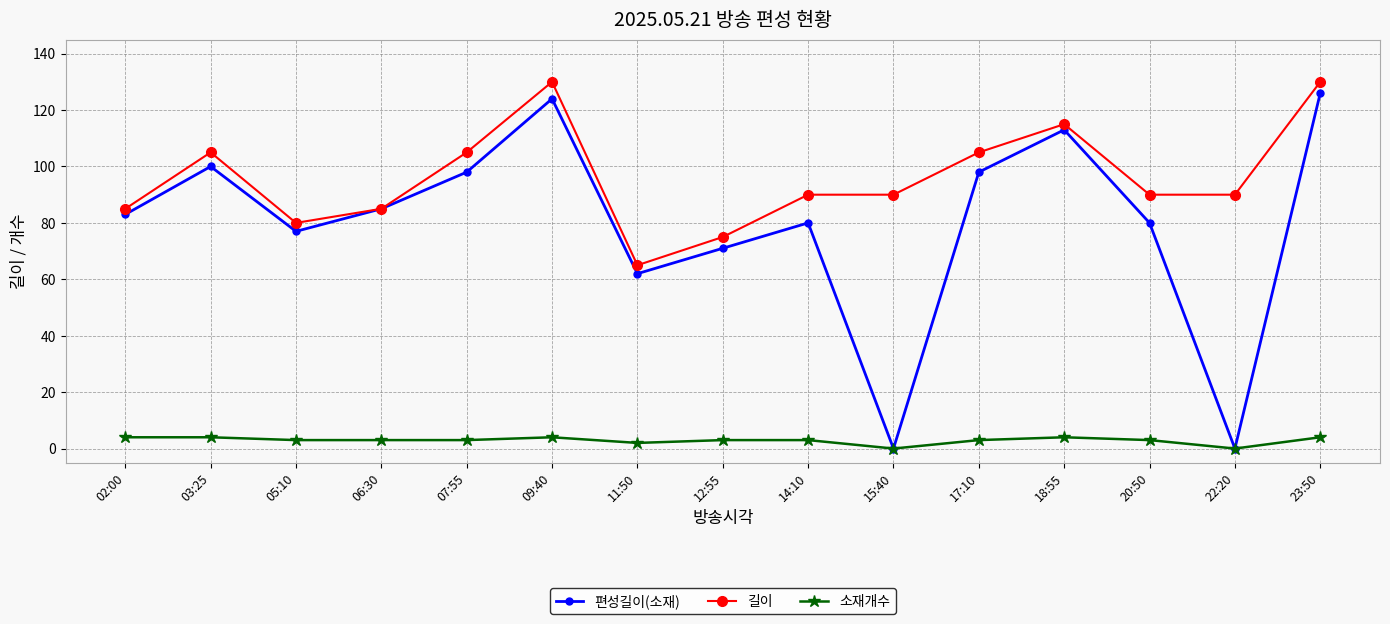

At how many categories does at least one series exceed 84?

12